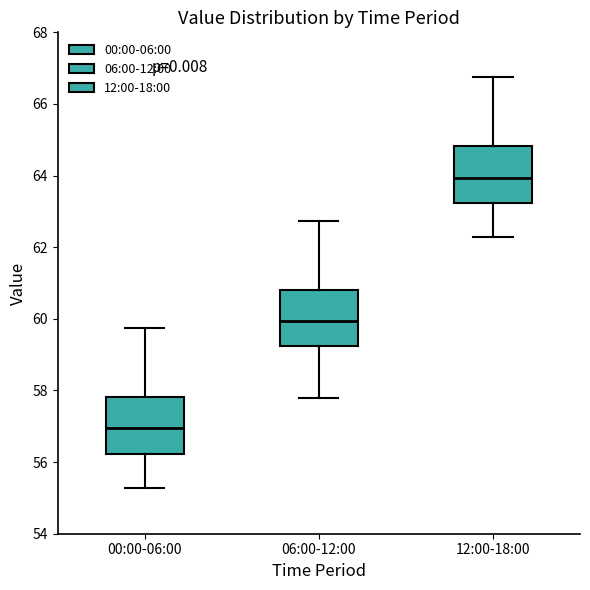

Which box has the highest median line?

12:00-18:00